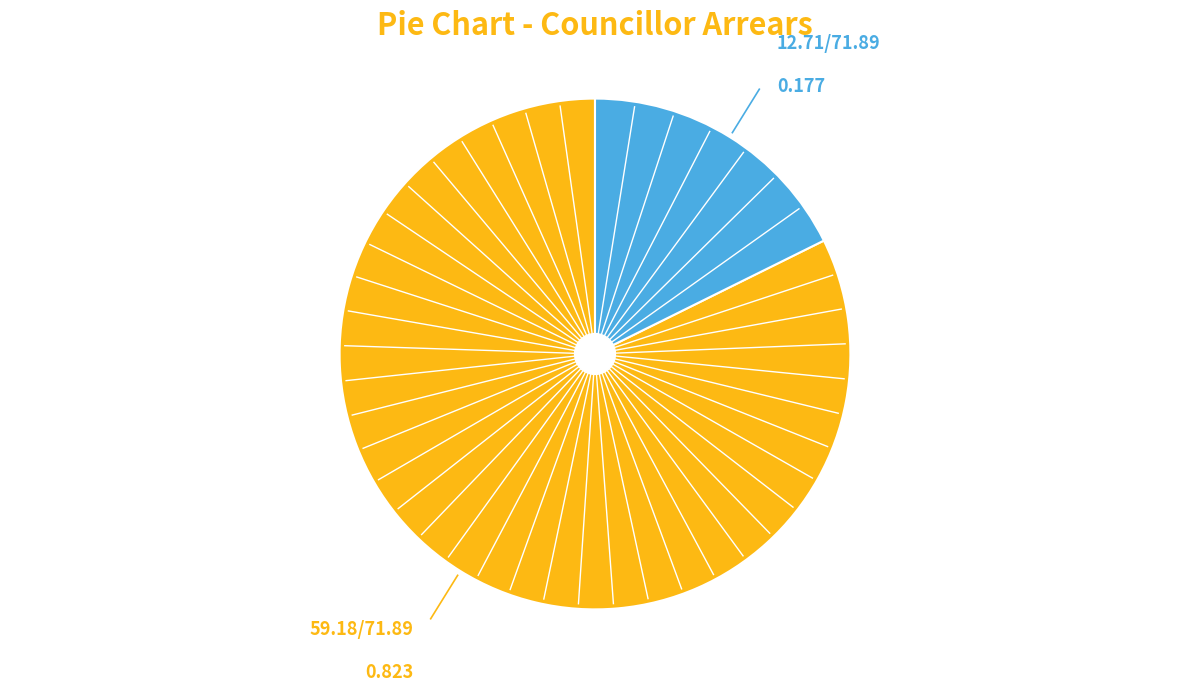

Does any single category account for the majority?

Yes